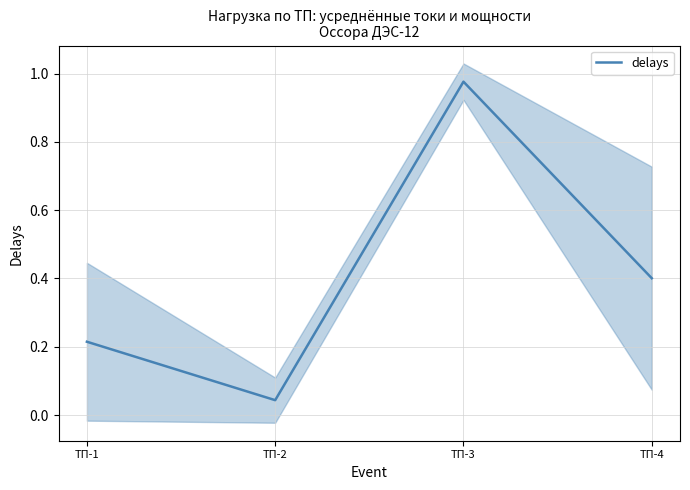

What is the value of the 3rd point from the left?

1.0